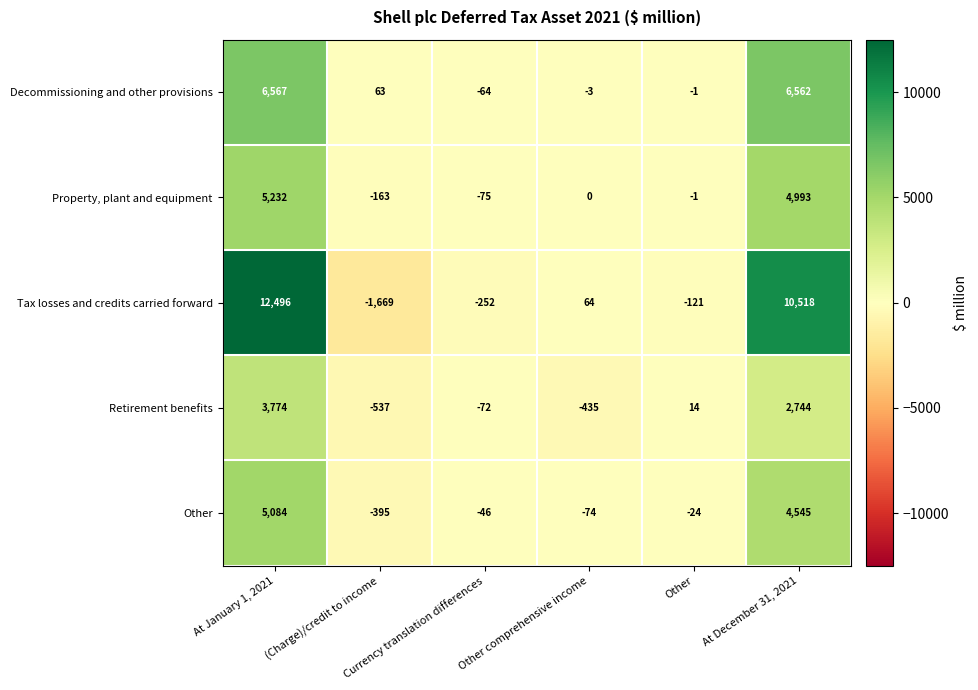

What is the minimum value shown in the chart?

-1669